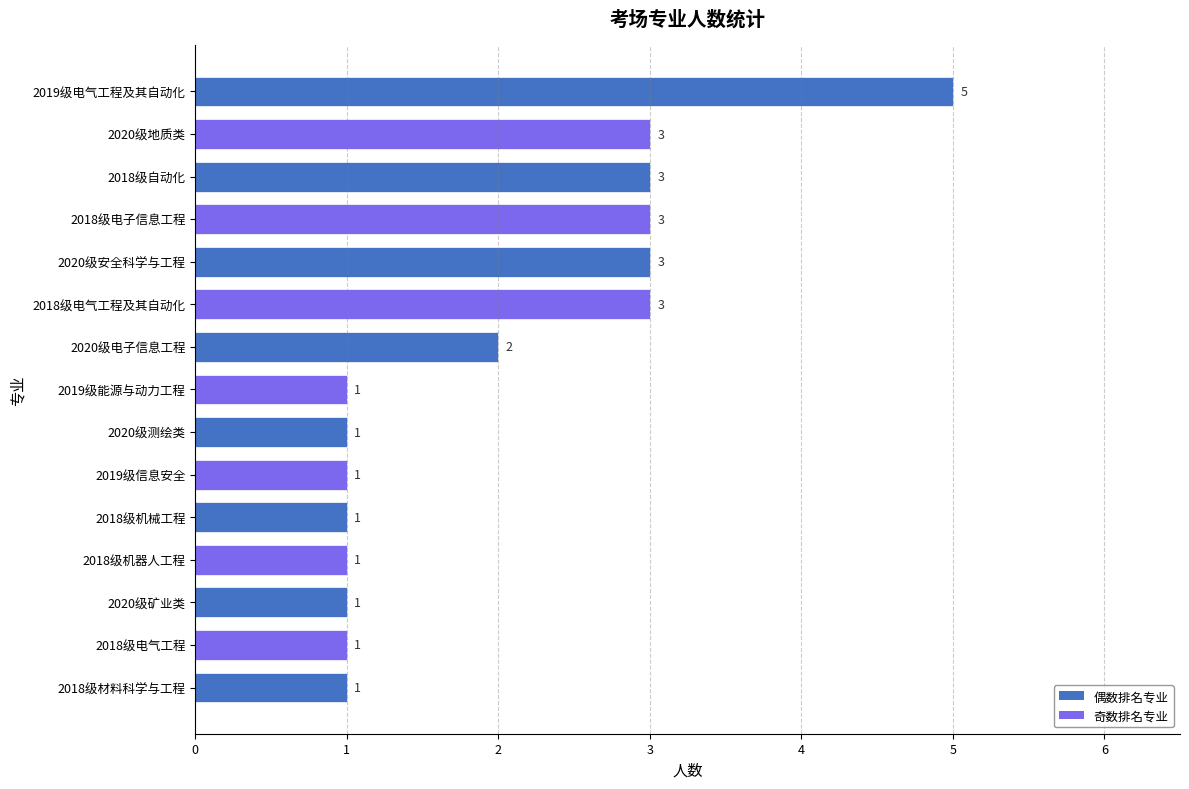

Does the chart contain stacked bars?

No